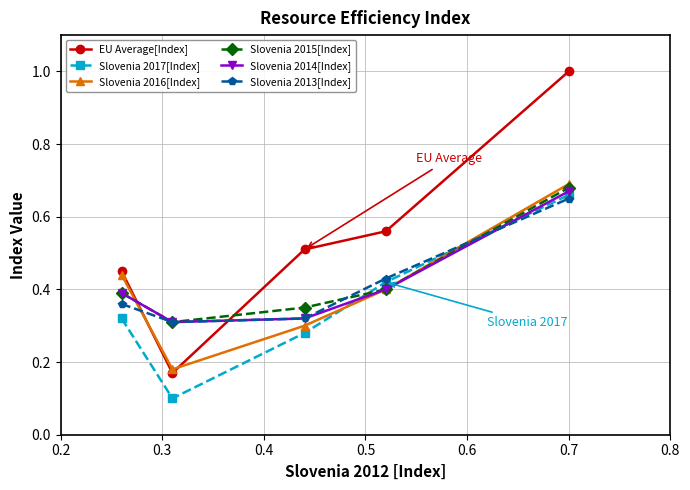

Which series has the largest range (max minus min)?

EU Average[Index]